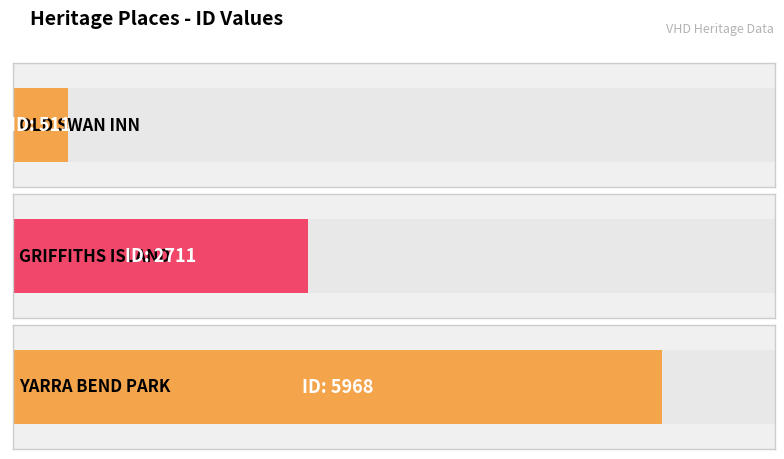

At which label is the value closest to 3239?

GRIFFITHS ISLAND